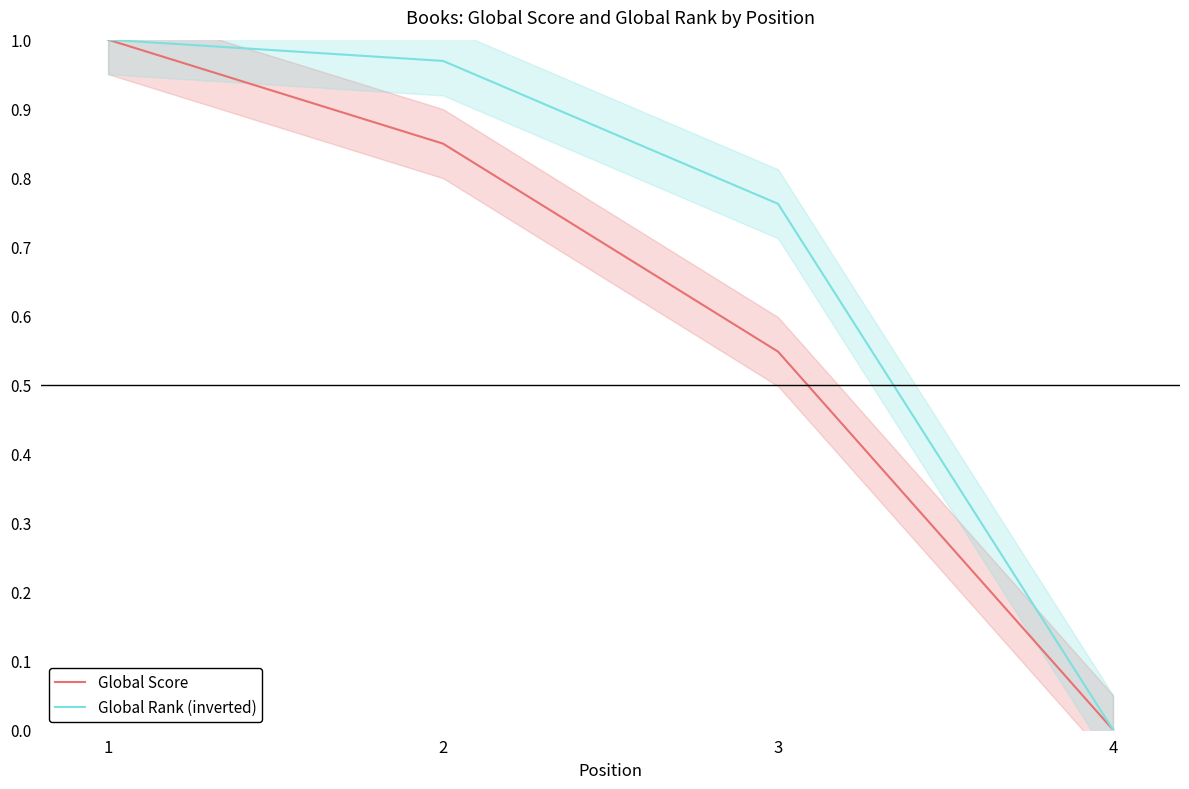

Which category has the highest value in the Global Rank (inverted) series?

1